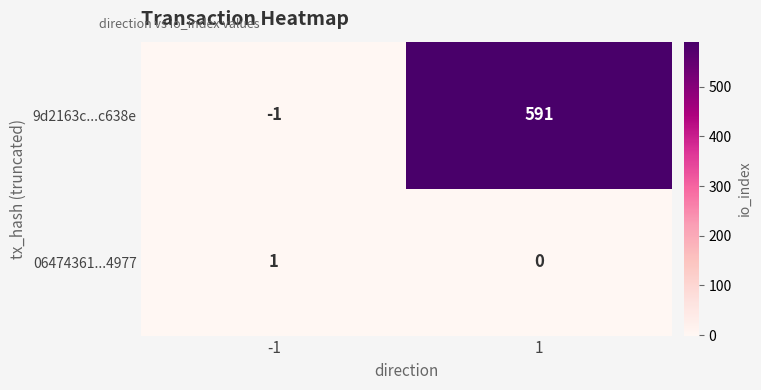

What is the smallest value displayed?

-1